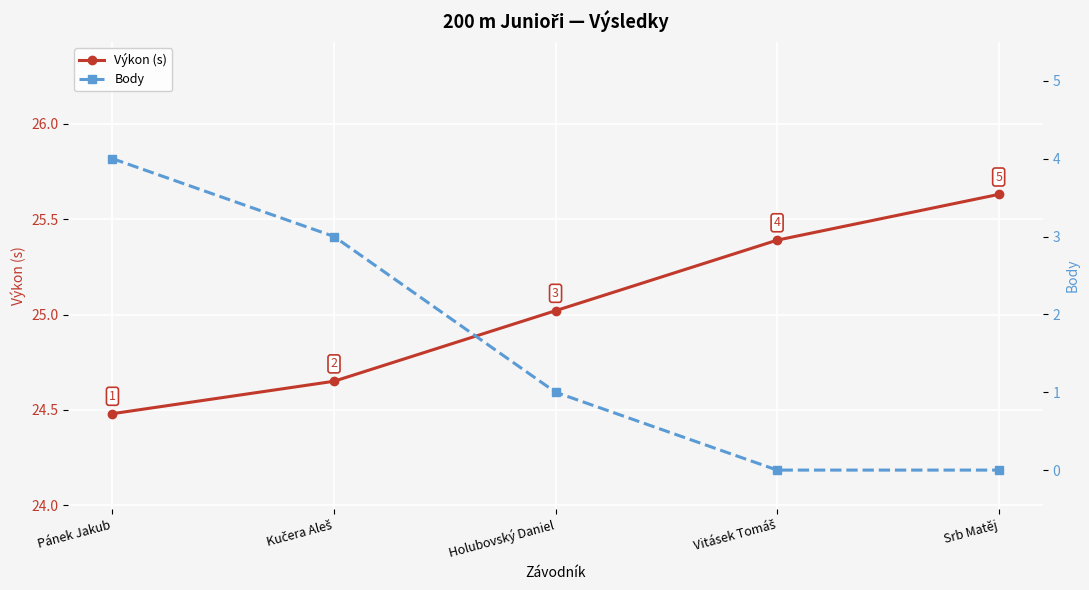

What is the label of the 3rd point from the left?

Holubovský Daniel